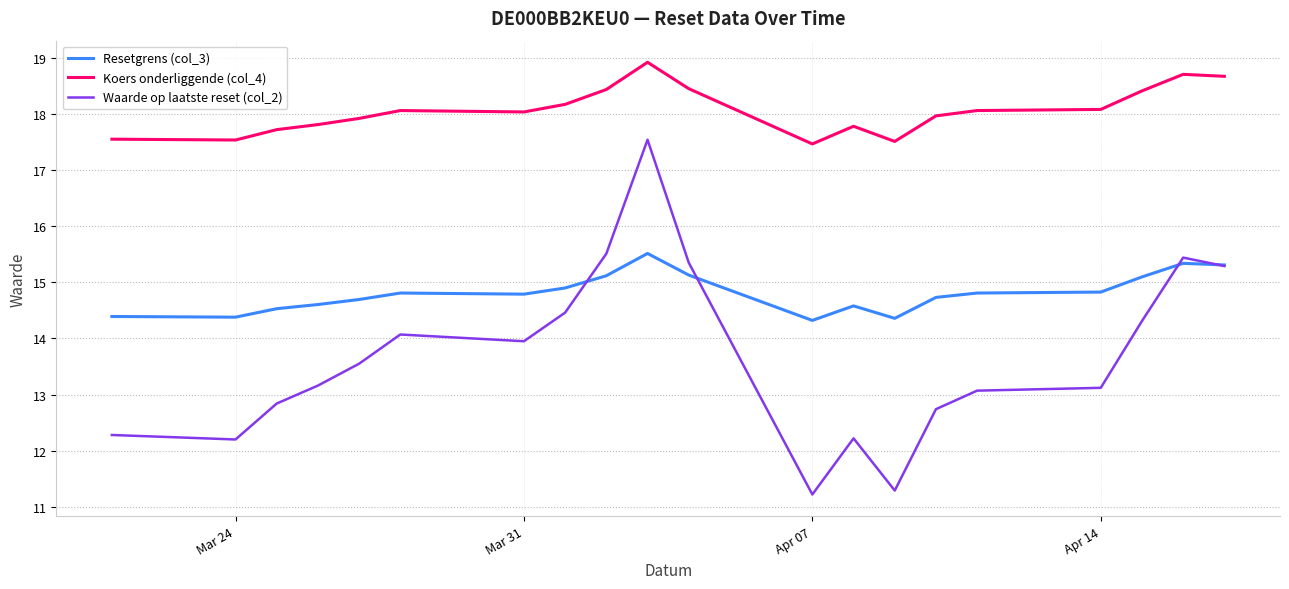

What is the minimum value shown in the chart?

11.2